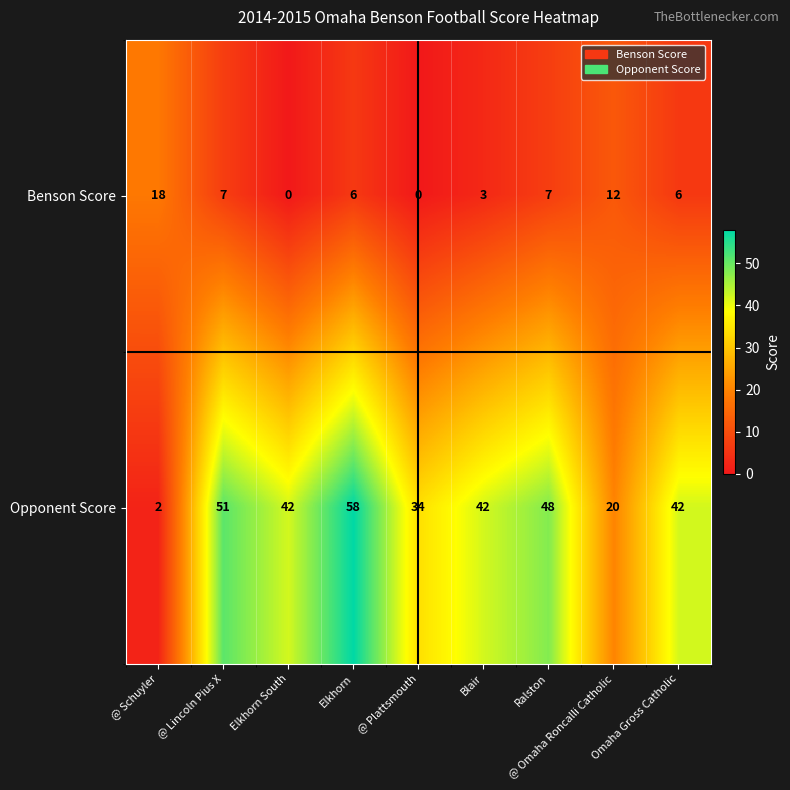

What is the total value across all series at @ Schuyler?

20